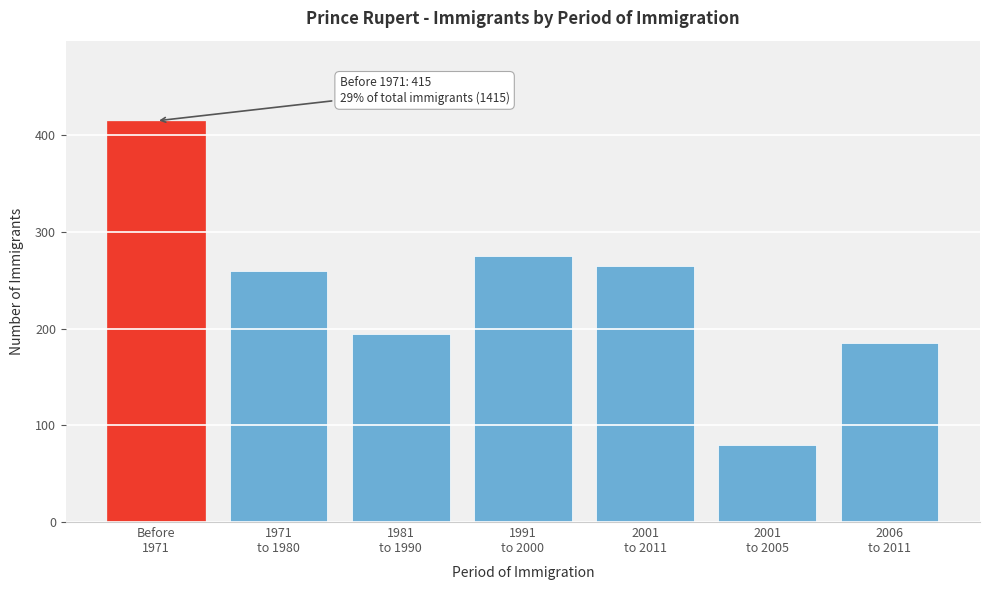

Reading right to left, transcribe all the data shown in this chart.

185	80	265	275	195	260	415